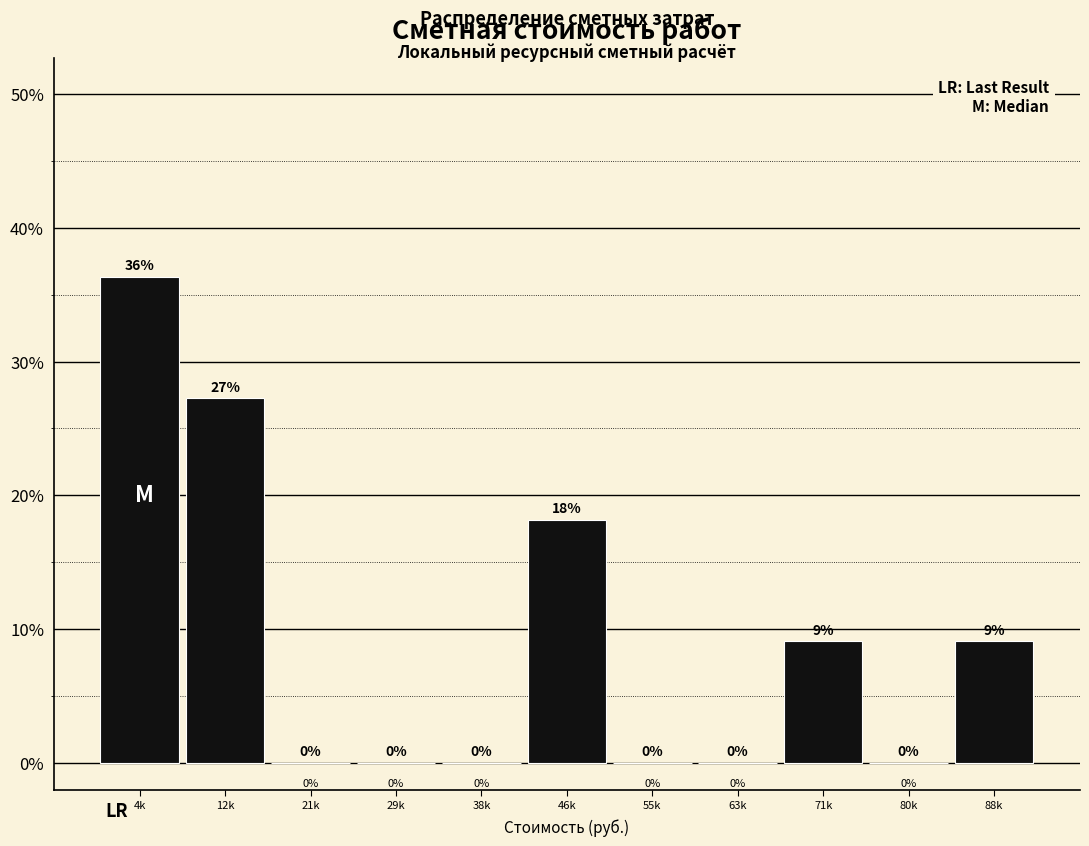

What value does the data have at 46k?

18.2